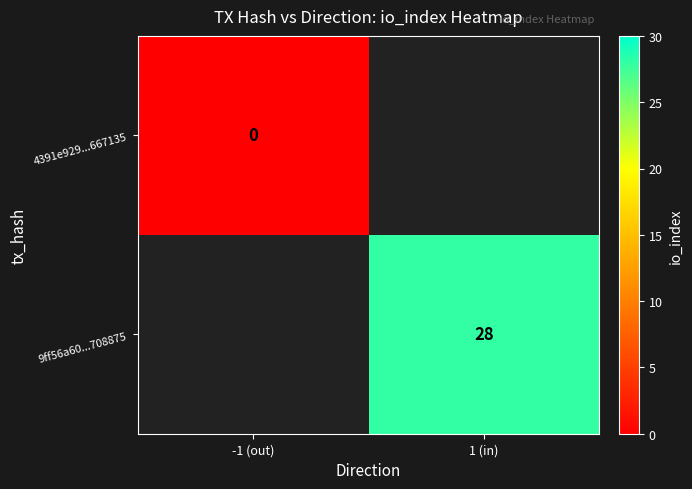

List the series in order of their peak value, lowest first.

4391e929...667135, 9ff56a60...708875